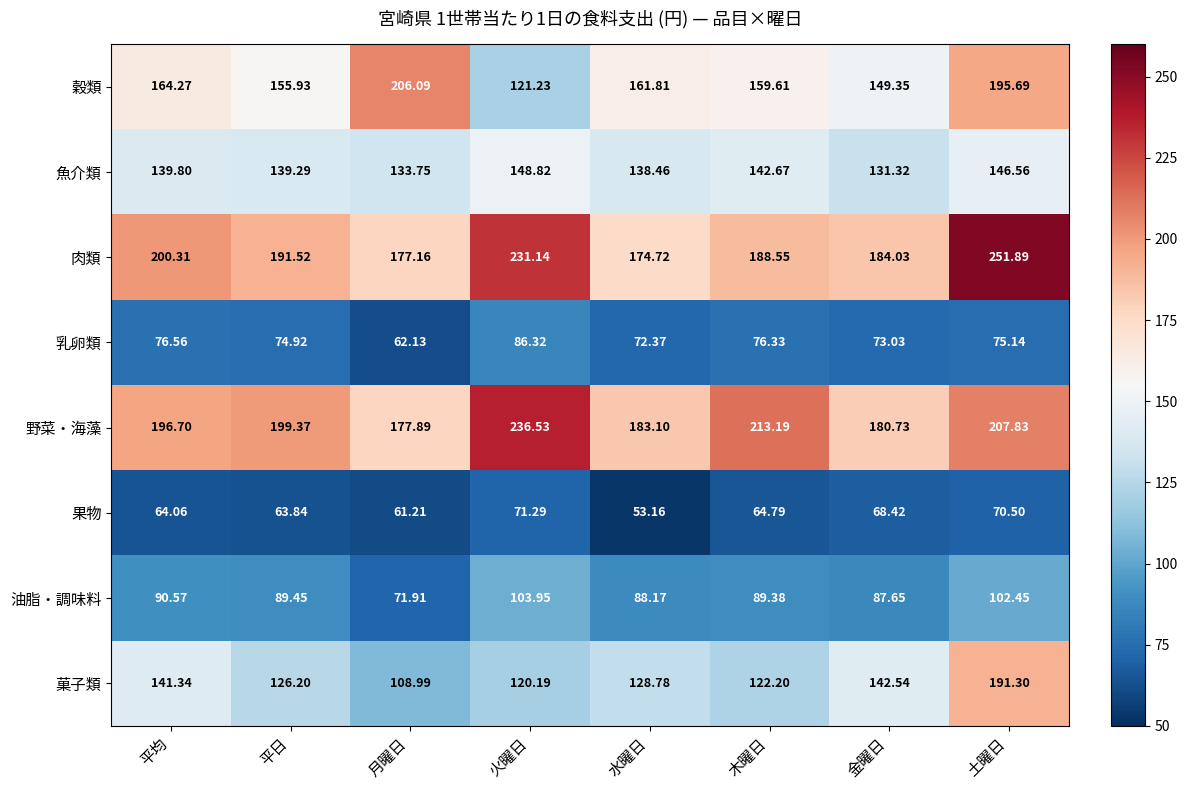

Which series has the largest total across all categories?

肉類